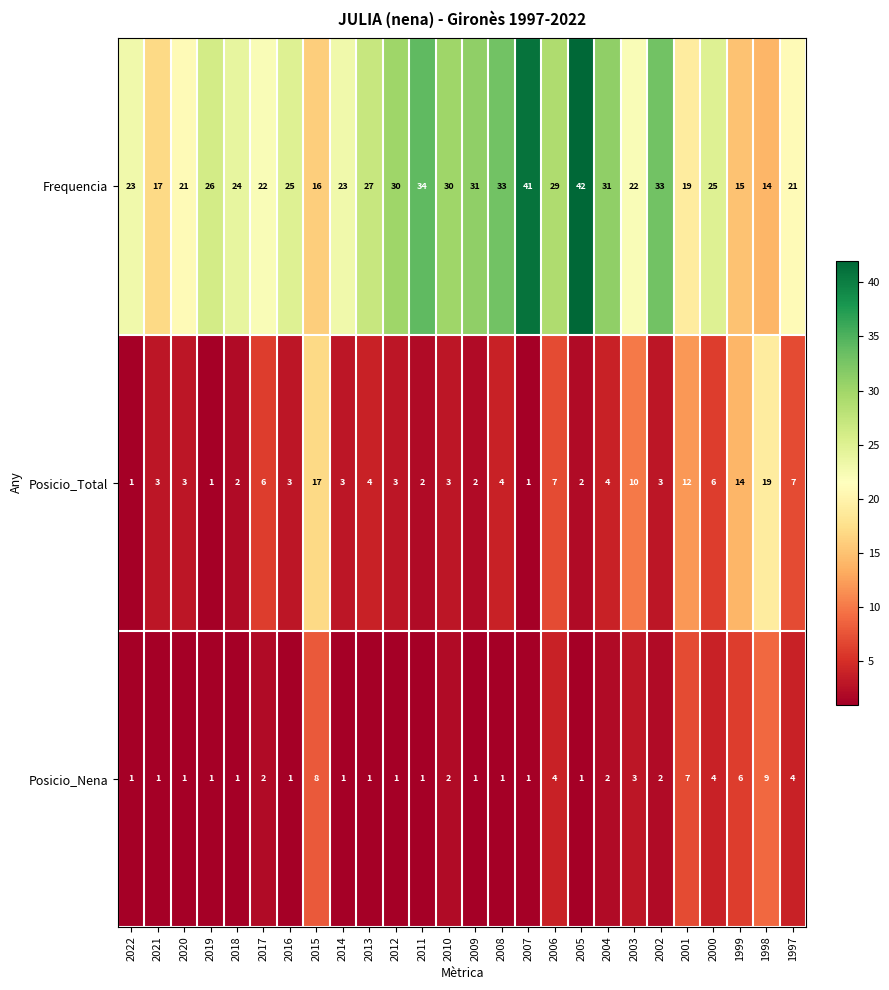

What is the difference between the maximum and minimum values in the Posicio_Total series?

18